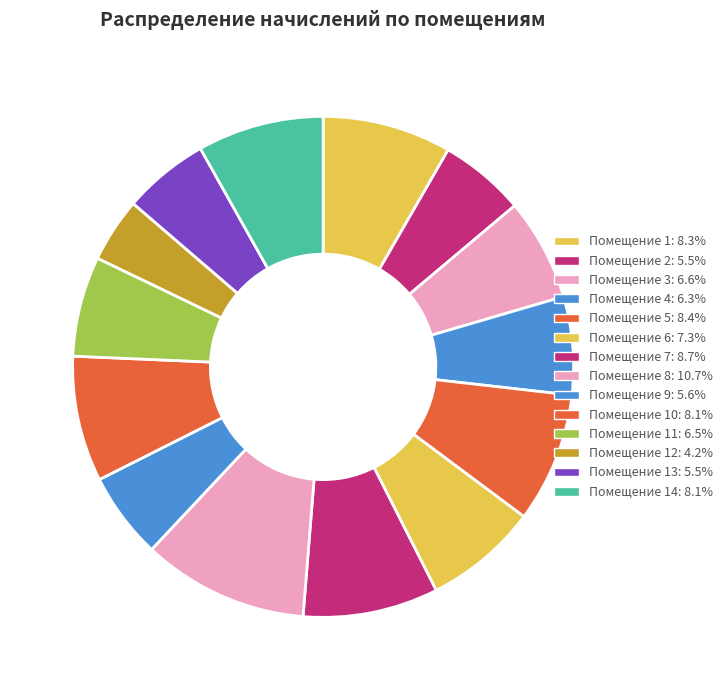

How many slices are in this pie chart?

14